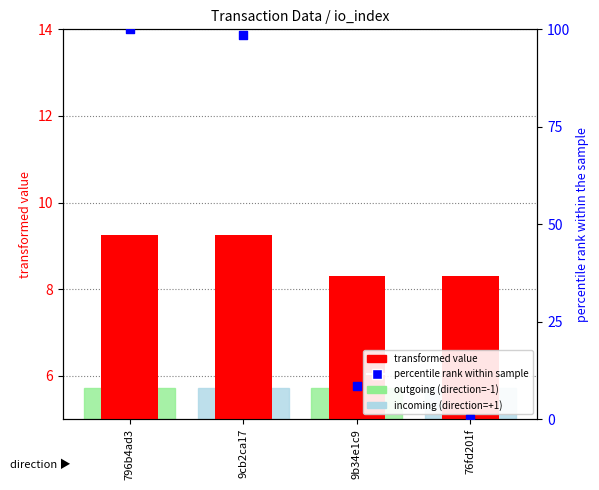

What is the total value across all series at 9b34e1c9?

16.9